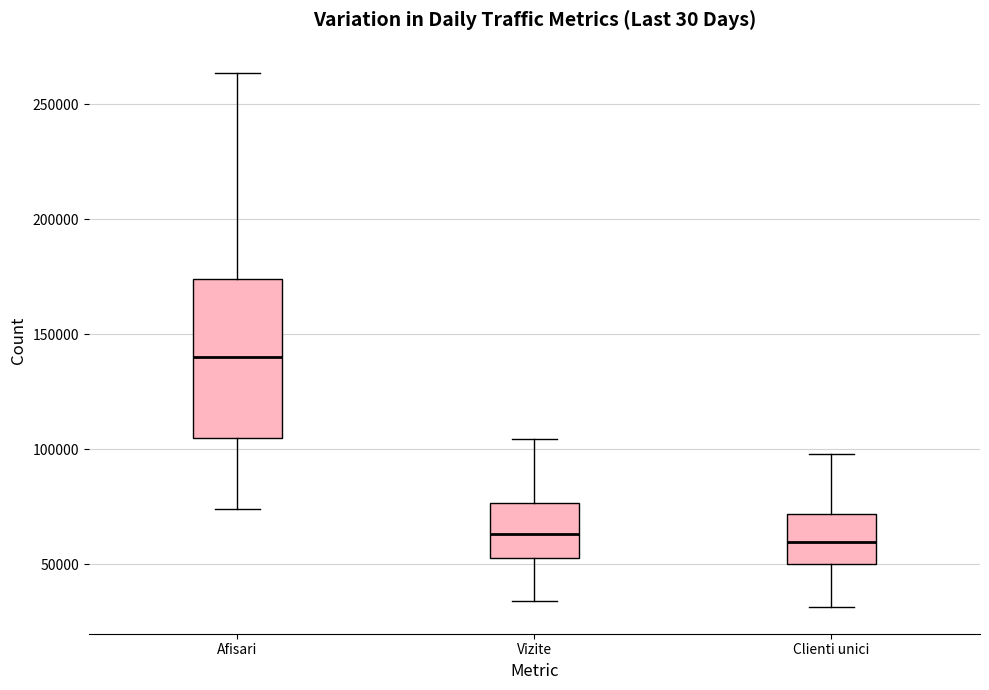

Comparing the boxes themselves (not the whiskers), which one is the tallest?

Afisari